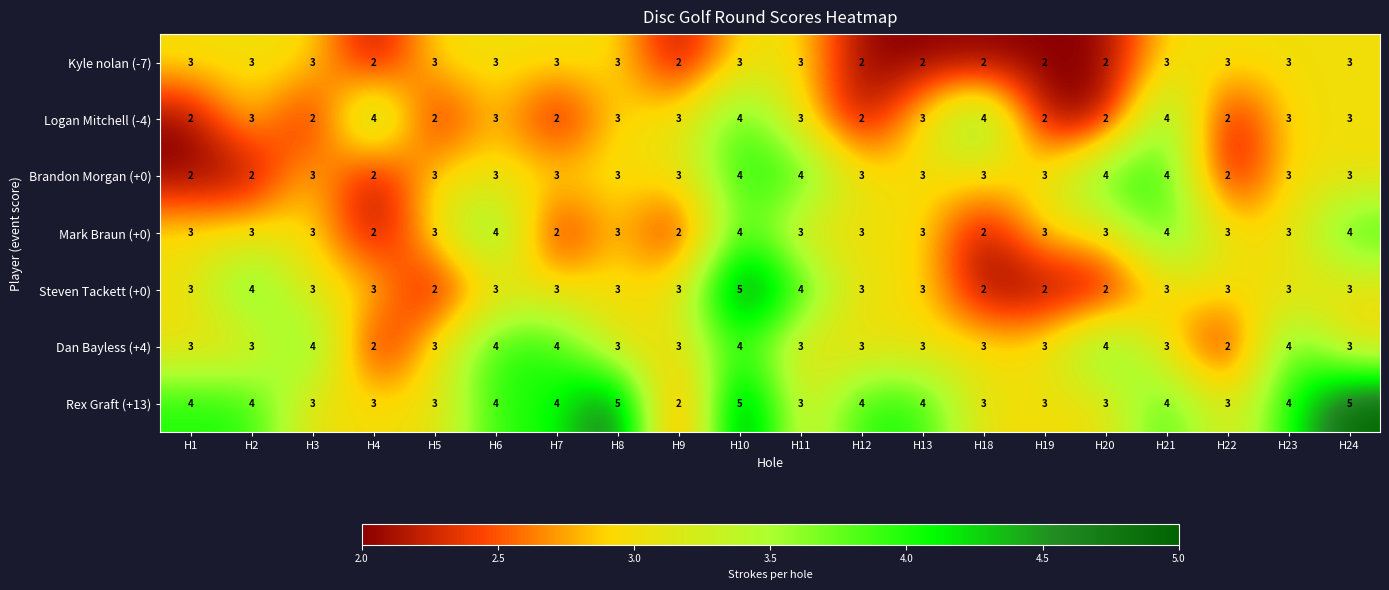

What is the sum of all Steven Tackett (+0) values?

60